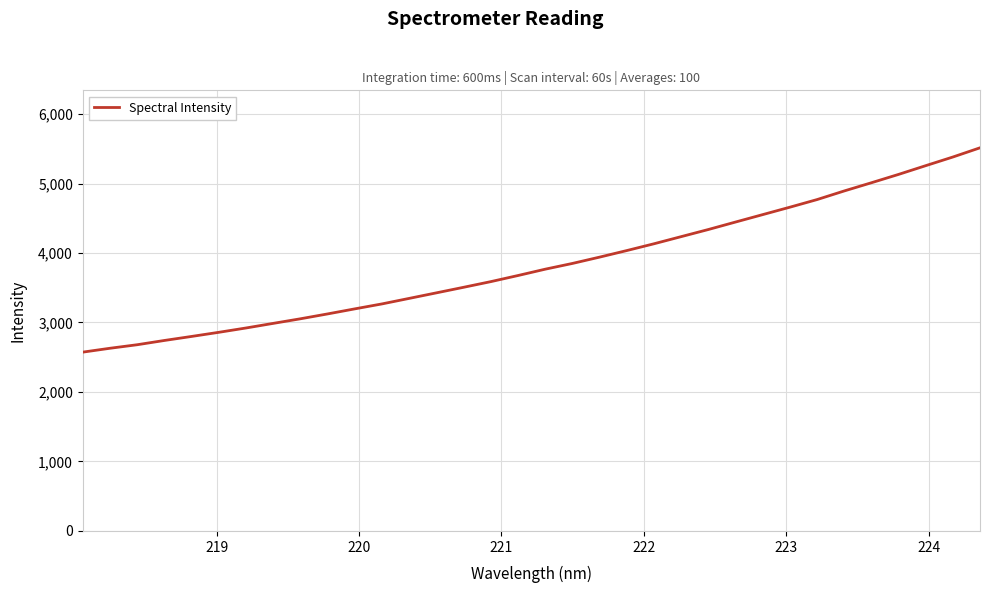

What is the sum of all values?

130288.7